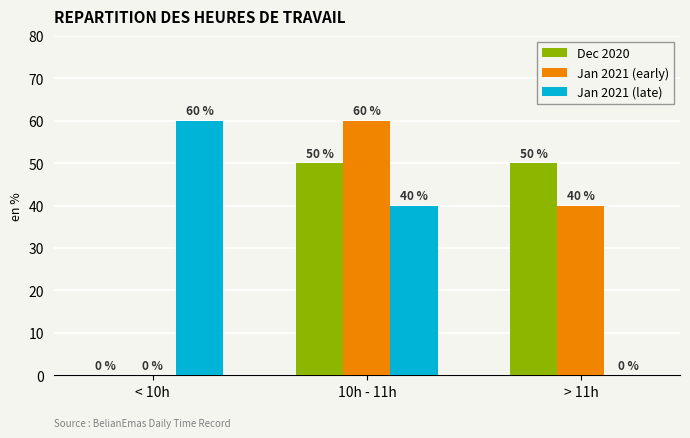

What is the difference between the Jan 2021 (late) values at < 10h and 10h - 11h?

20